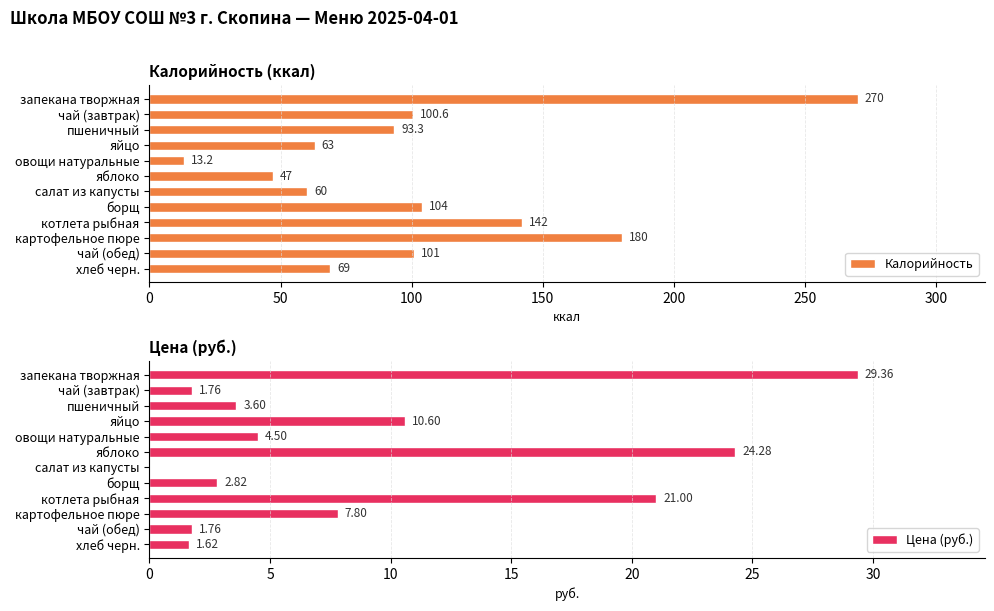

True or false: Калорийность has a value of 81.5 at салат из капусты.

False